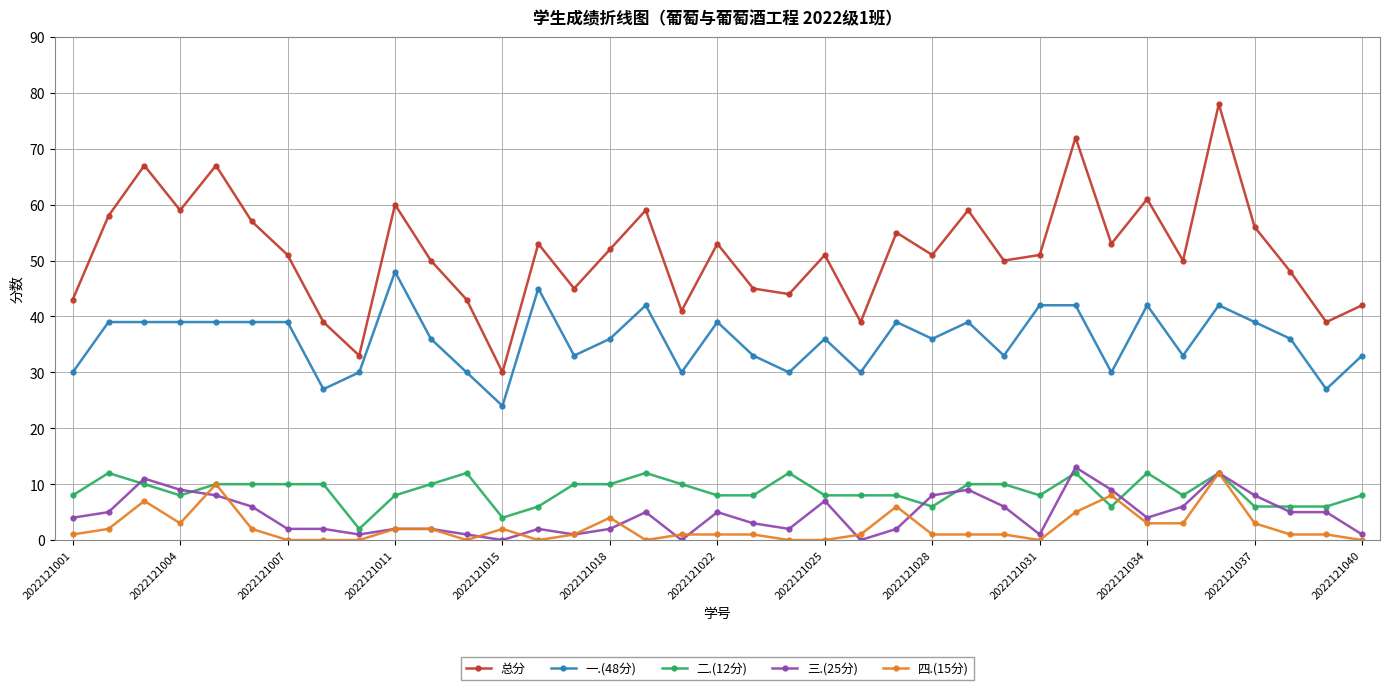

At how many categories does at least one series exceed 25?

37